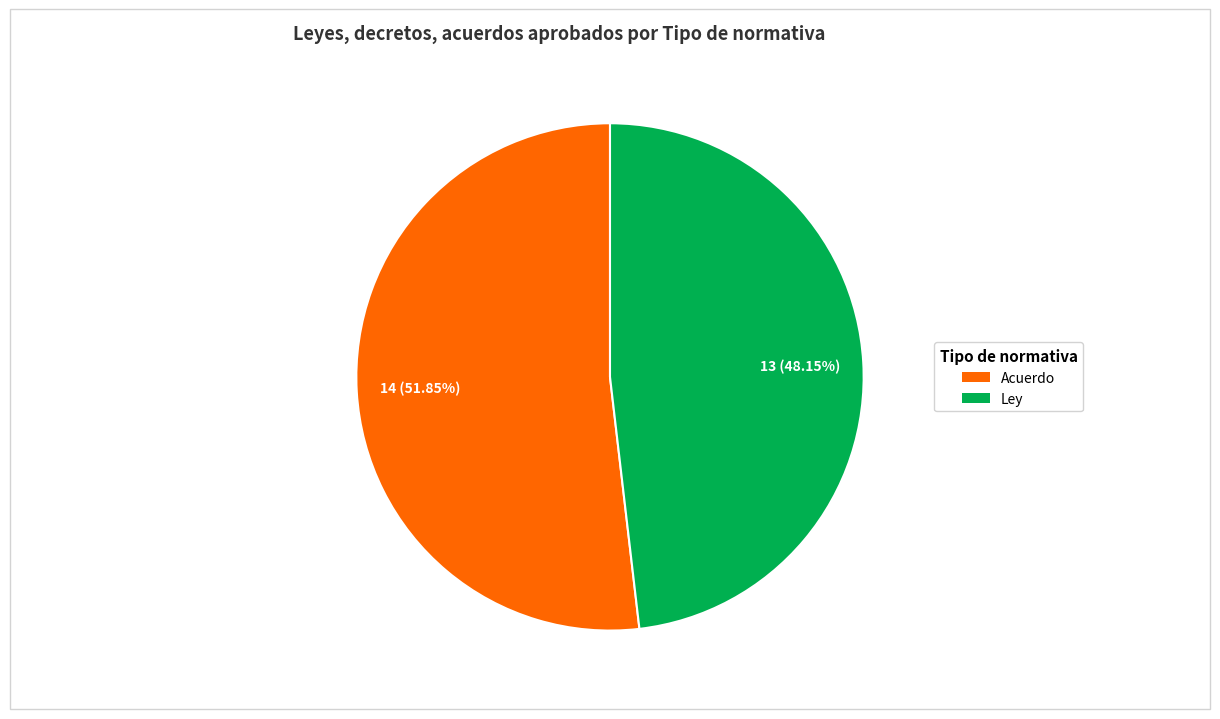

Which category has the smallest portion of the pie?

Ley